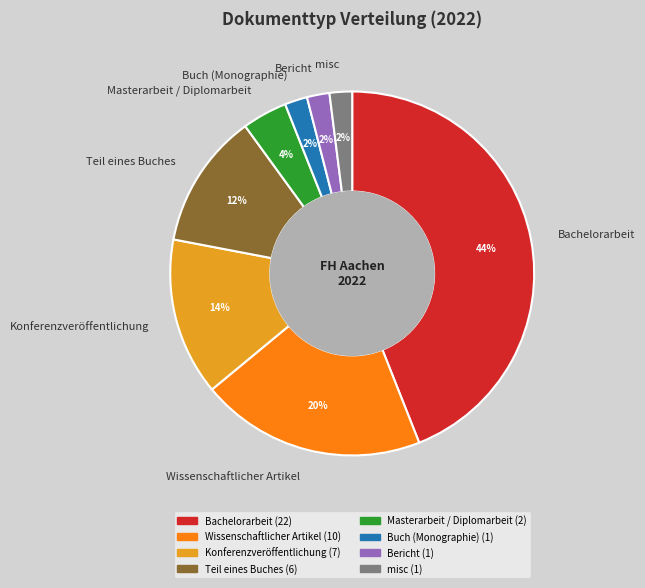

To the nearest percent, what is the difference between the largest and smallest slice percentages?

42%